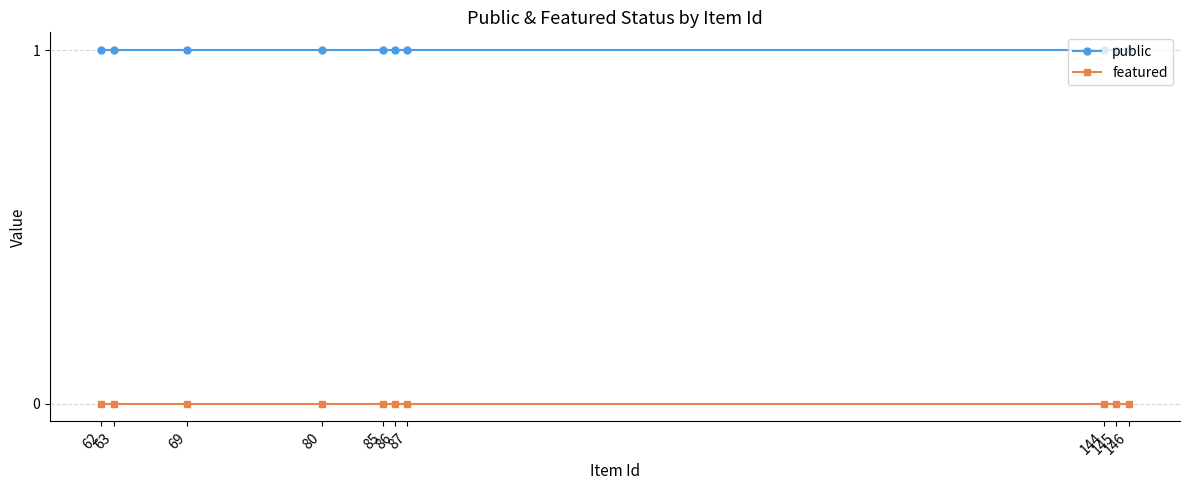

Count the number of data series in this chart.

2